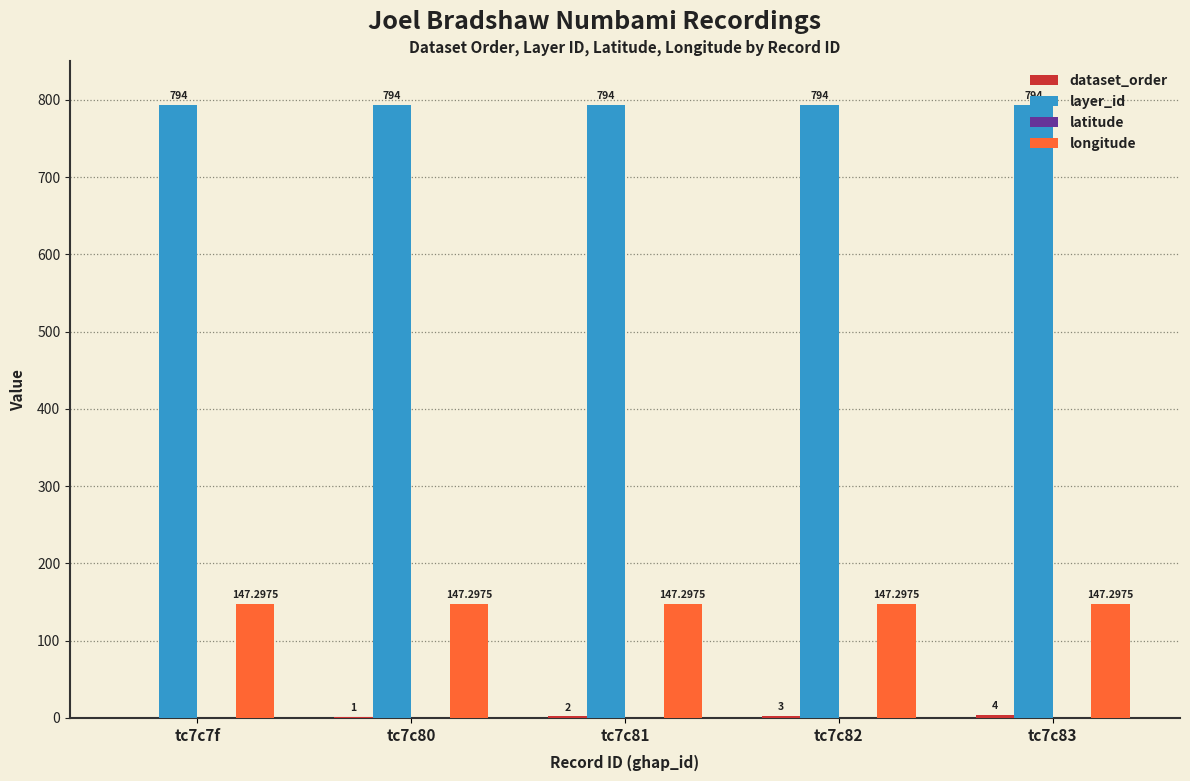

At which category is the sum across all series the highest?

tc7c83